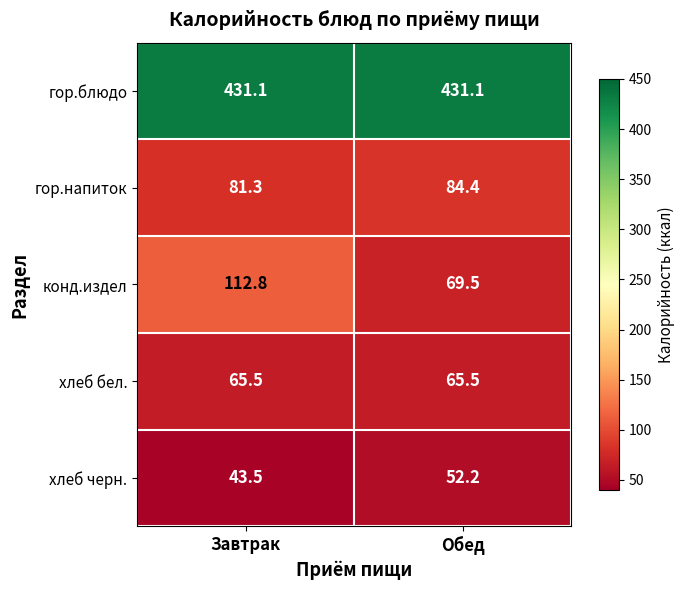

What is the difference between the highest and lowest values at Обед?

378.9